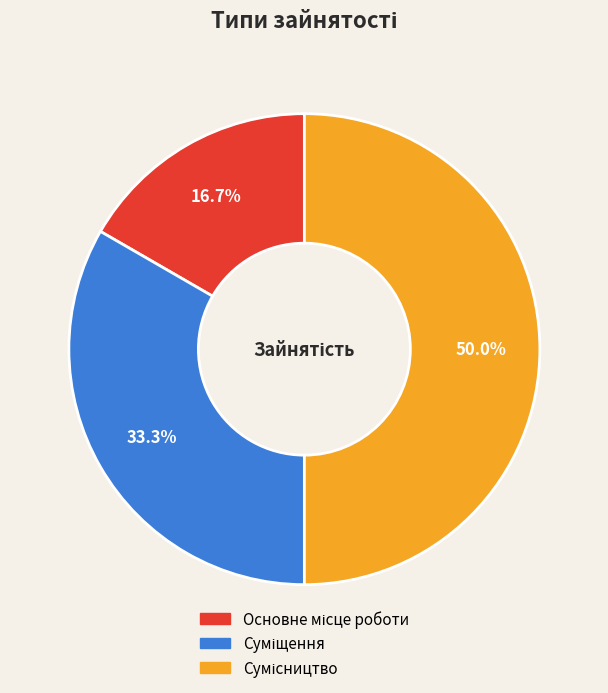

How many segments does this pie chart have?

3